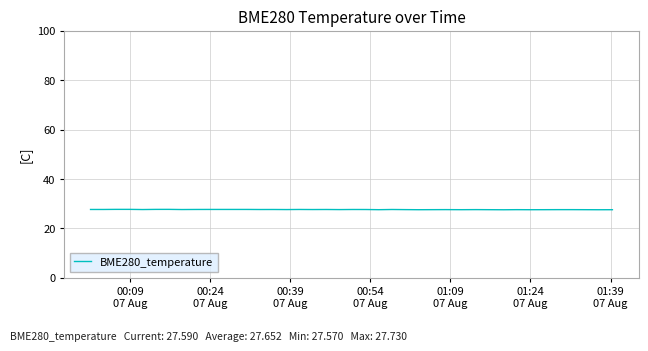

What is the greatest value displayed?

27.7